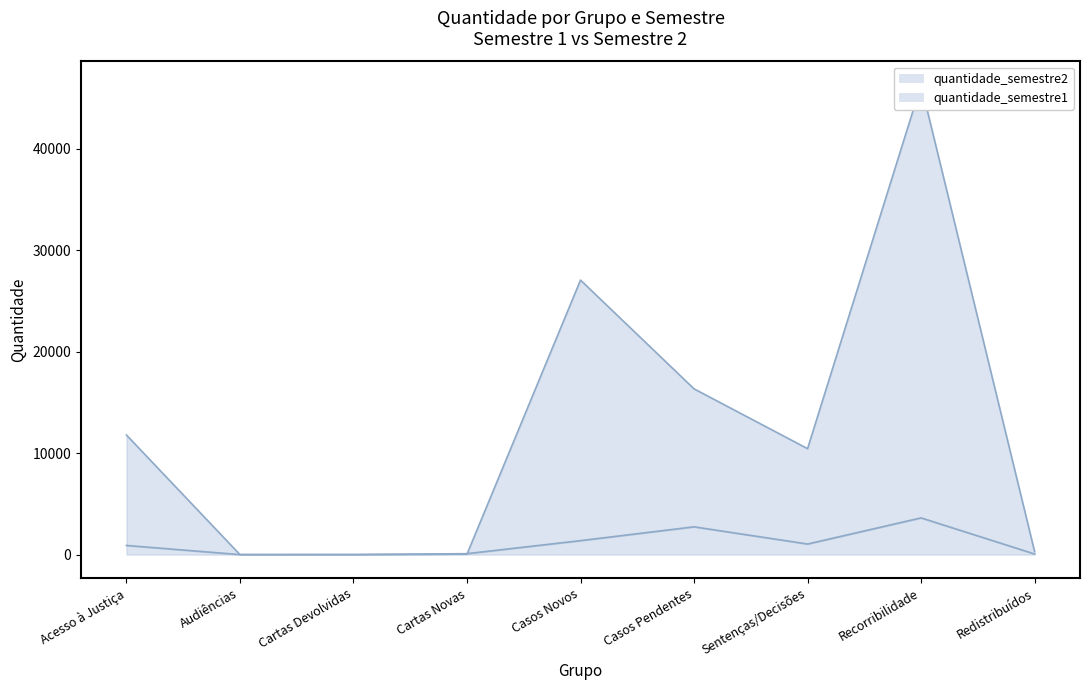

At which category is the sum across all series the highest?

Recorribilidade